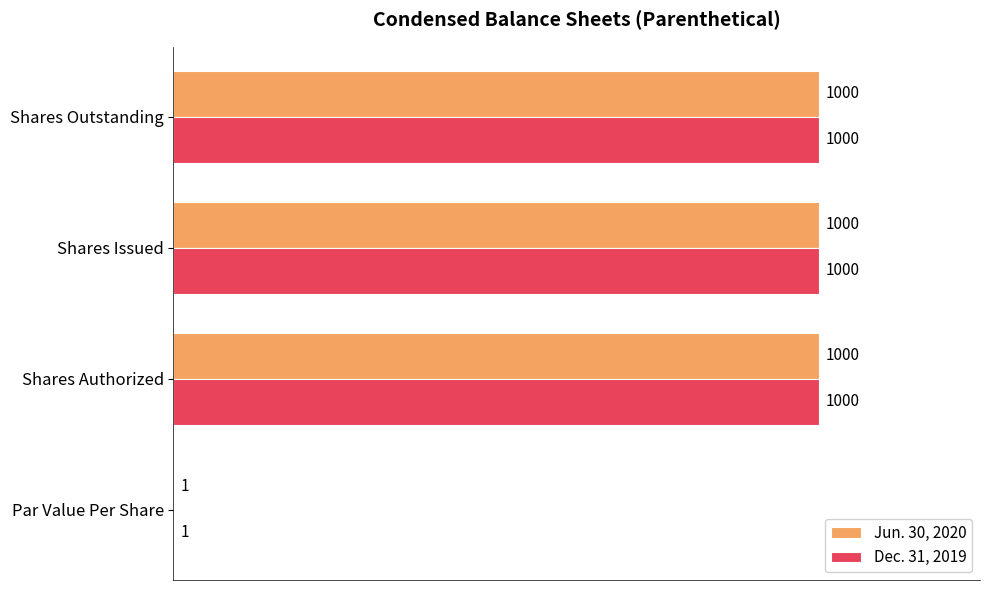

What is the sum of the Dec. 31, 2019 values at Shares Issued and Shares Authorized?

2000